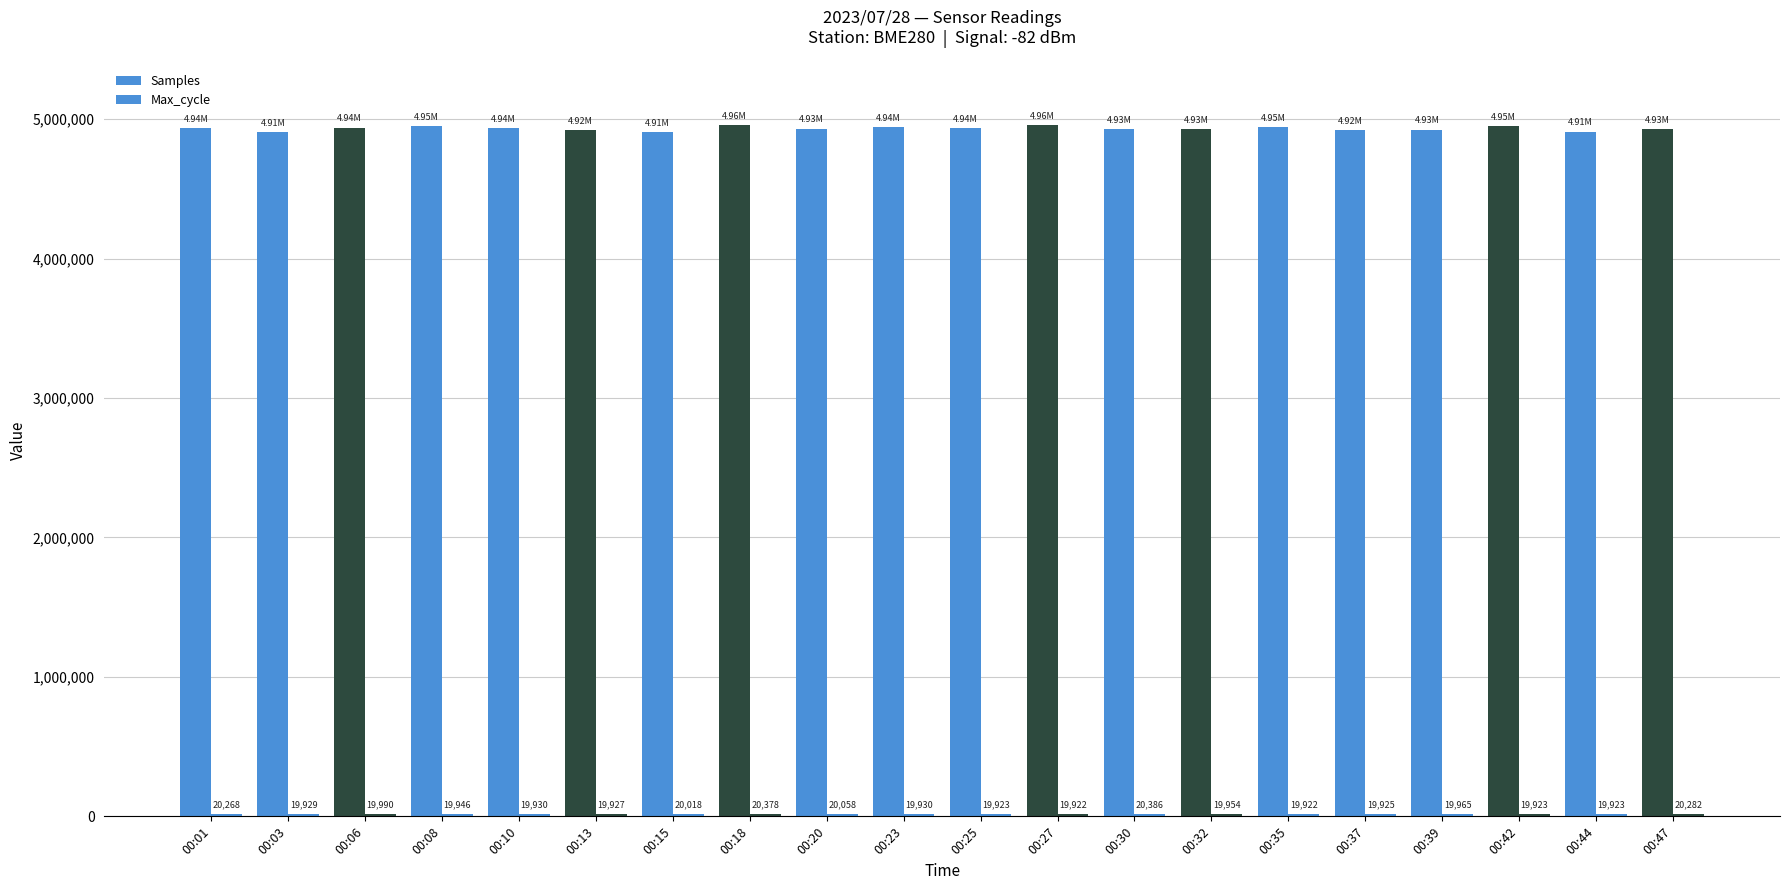

At which label does Max_cycle first exceed 19946?

00:01